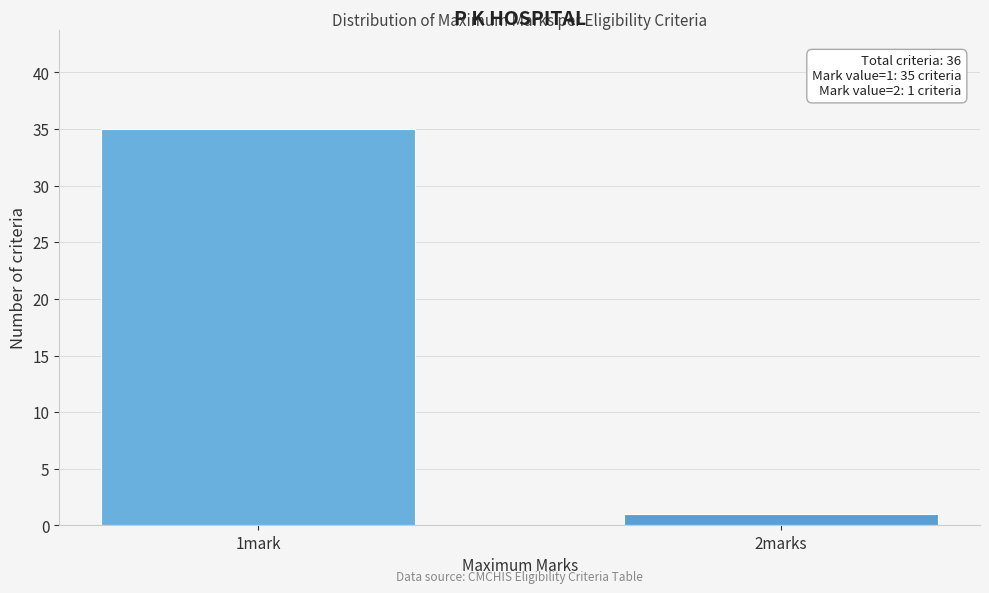

Reading left to right, extract all data points from this chart.

1mark=35	2marks=1